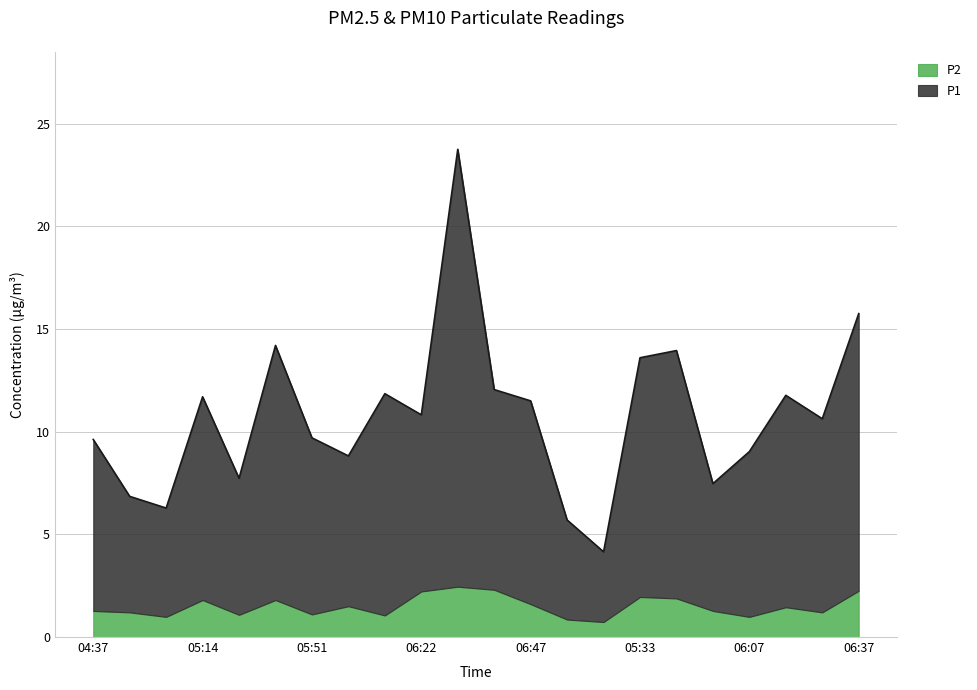

At which category does the chart reach its peak across all series?

06:31